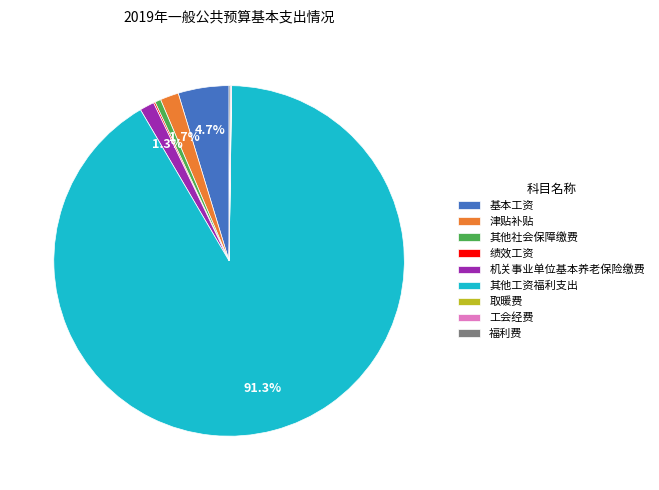

To the nearest percent, what percentage of the pie is 基本工资?

5%